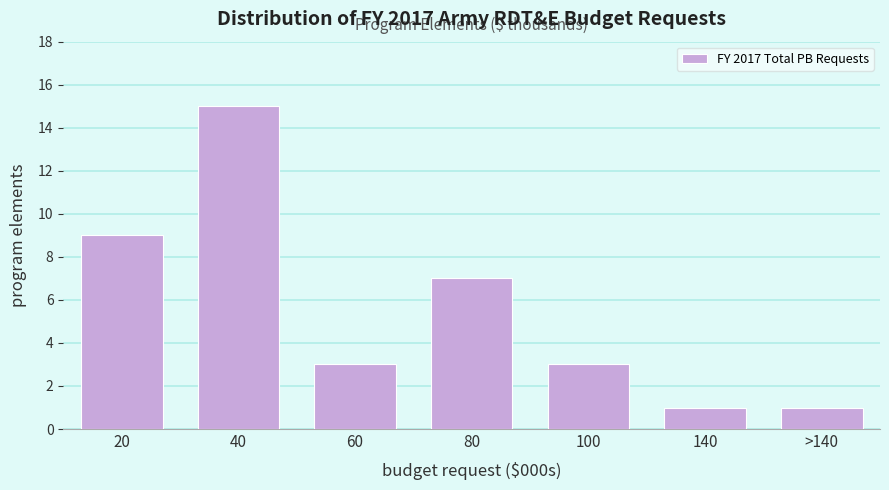

Reading left to right, transcribe all the data shown in this chart.

9	15	3	7	3	1	1